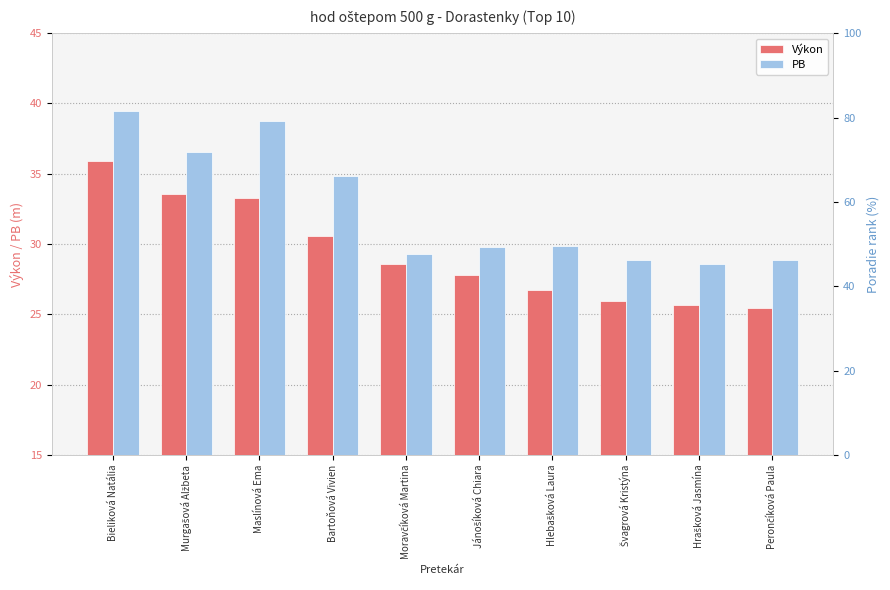

What is the sum of all Výkon values?

293.5